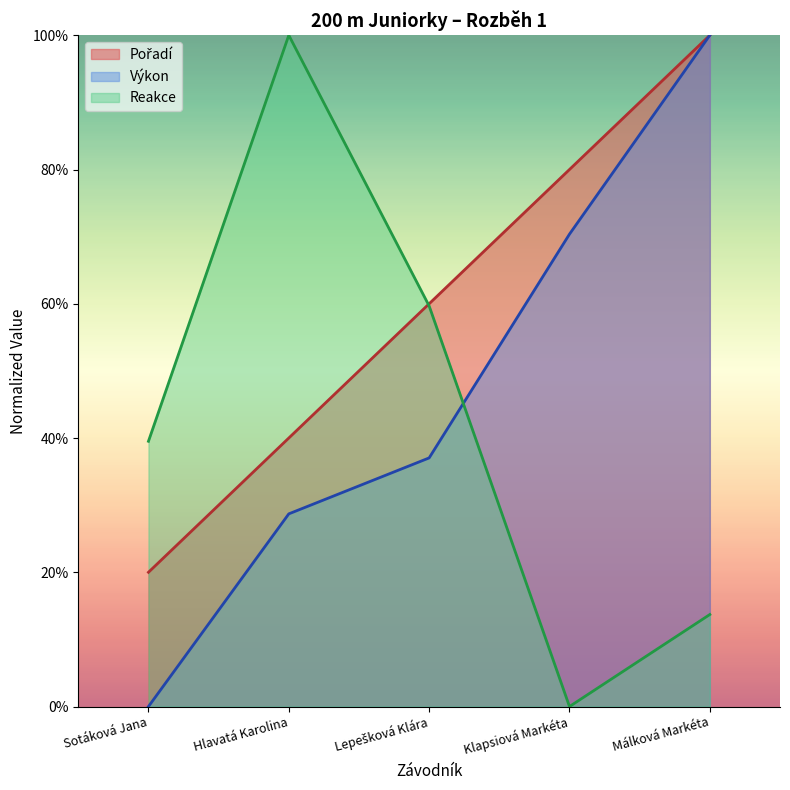

How many intersections are there between Pořadí and Reakce?

1